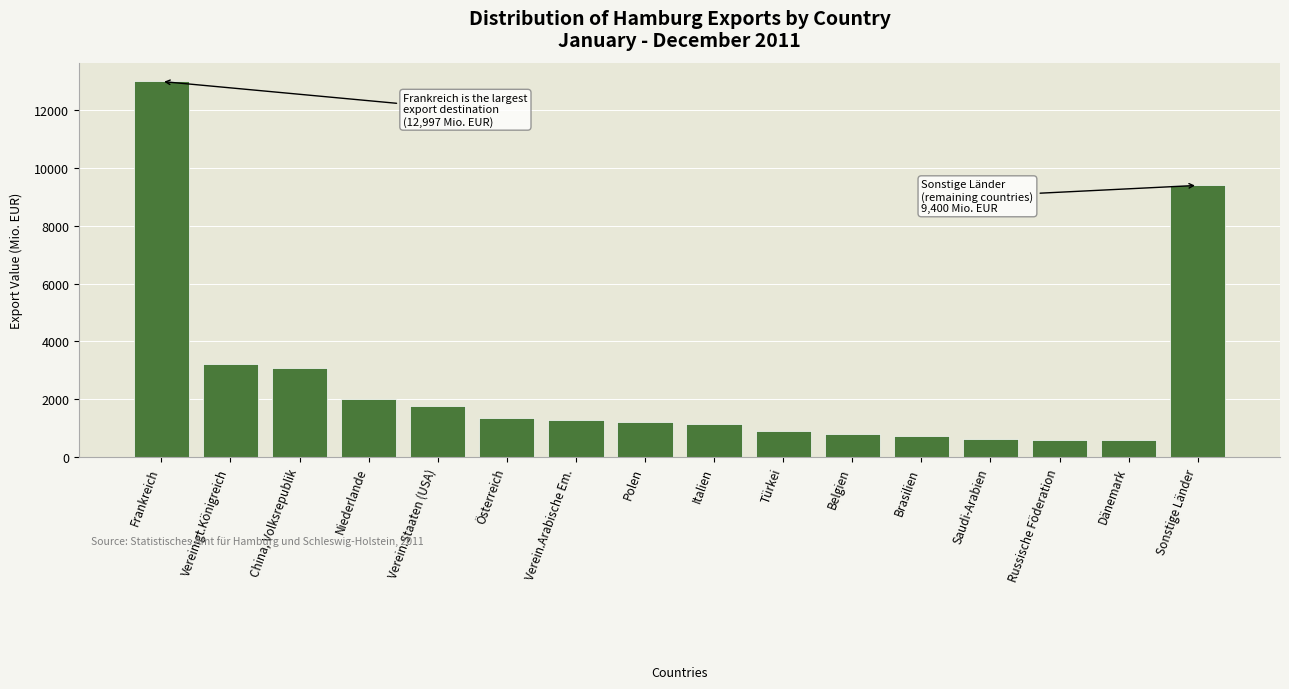

At which label is the value closest to 6793?

Sonstige Länder